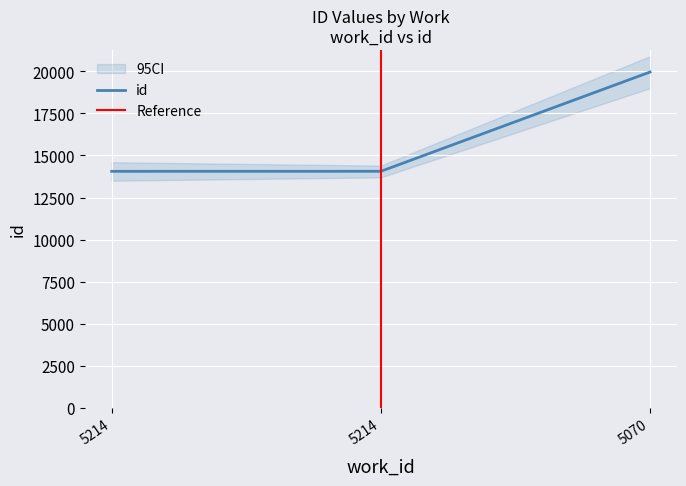

Reading left to right, transcribe all the data shown in this chart.

14058	14061	19958